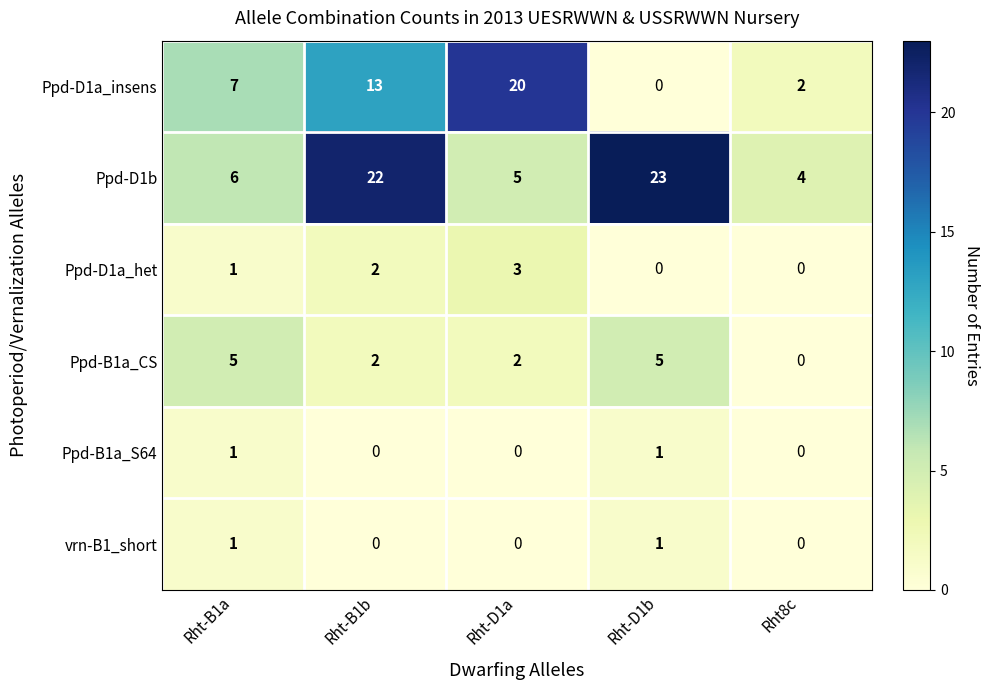

True or false: Ppd-B1a_CS has a value of 9 at Rht-D1b.

False